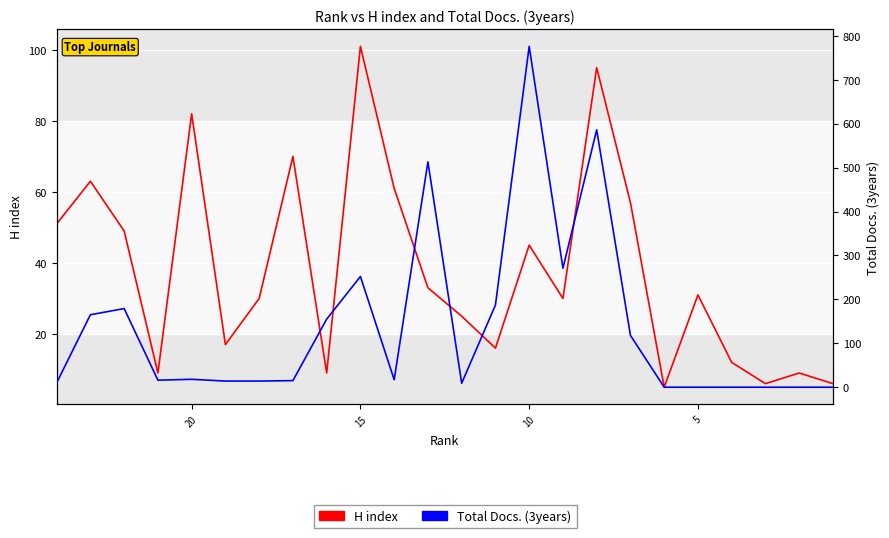

The Total Docs. (3years) series shows 346 at 20. True or false?

False